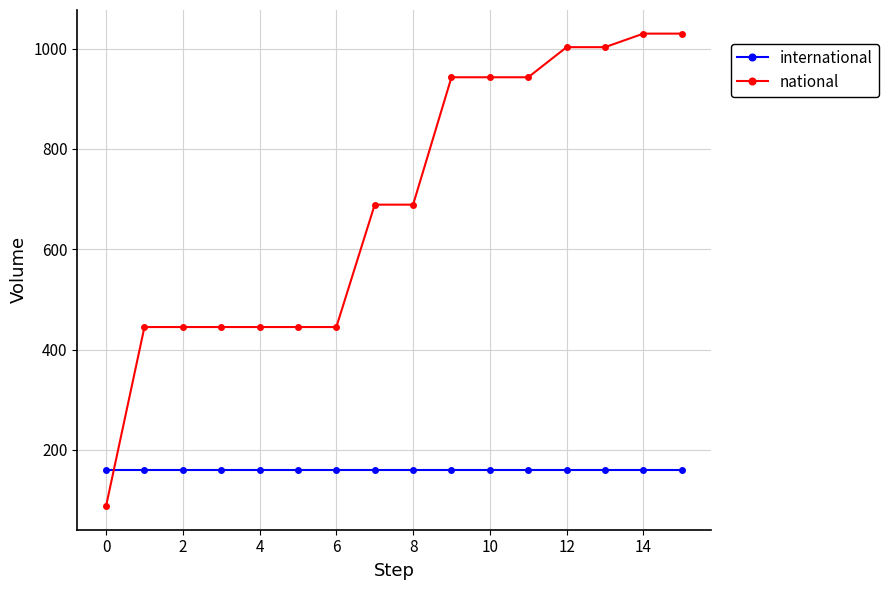

True or false: international and national cross at least once.

True